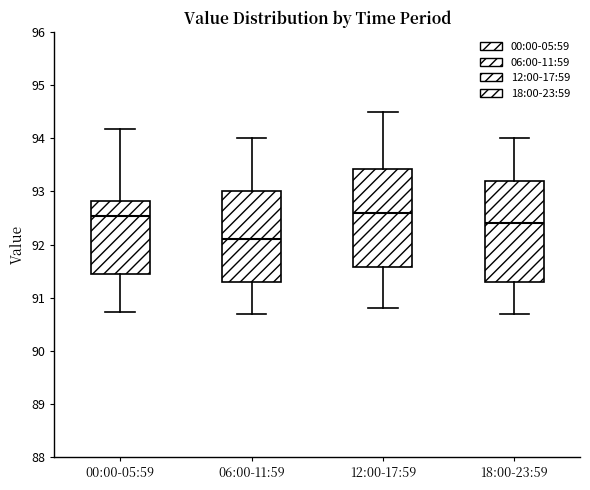

Which box's median line is the lowest?

06:00-11:59